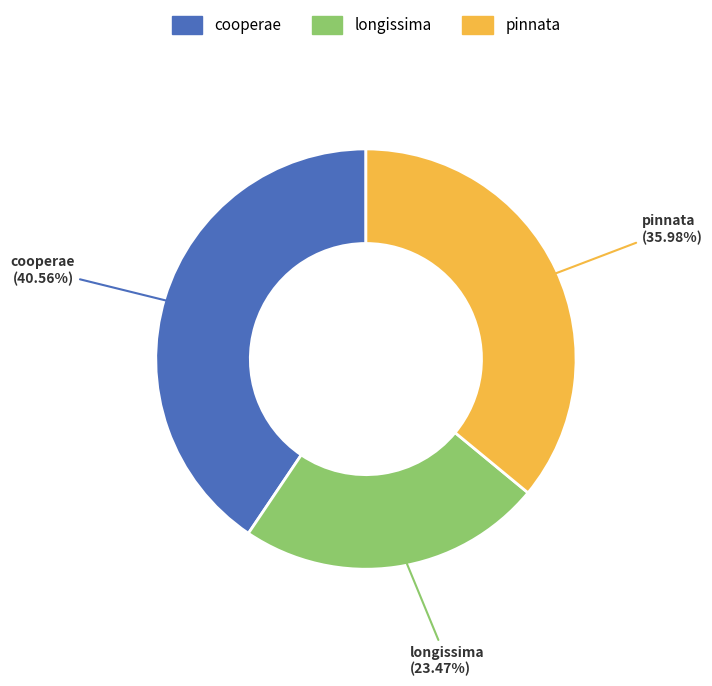

Which has a higher value, pinnata or longissima?

pinnata